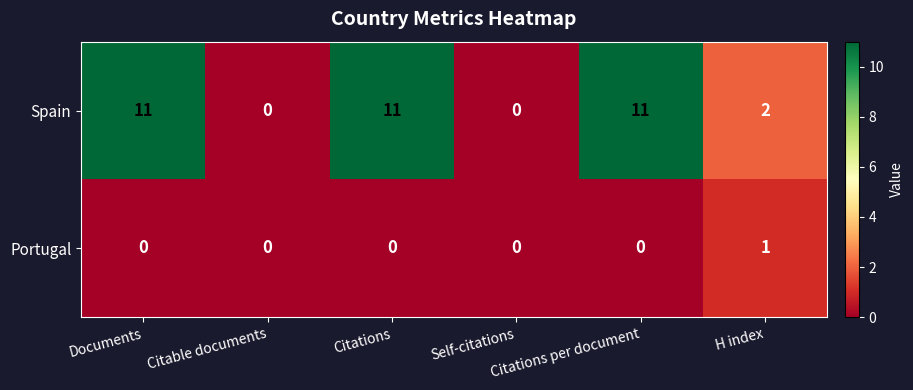

Count the Portugal values in the range 0 to 1.

6